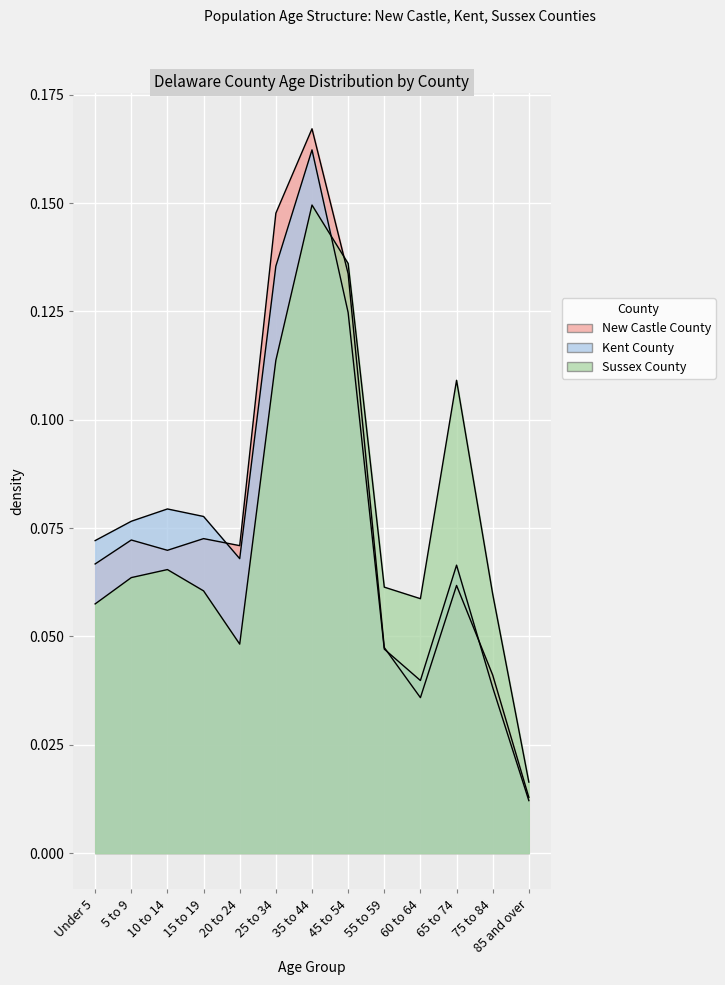

At which label does Kent County reach its peak?

35 to 44